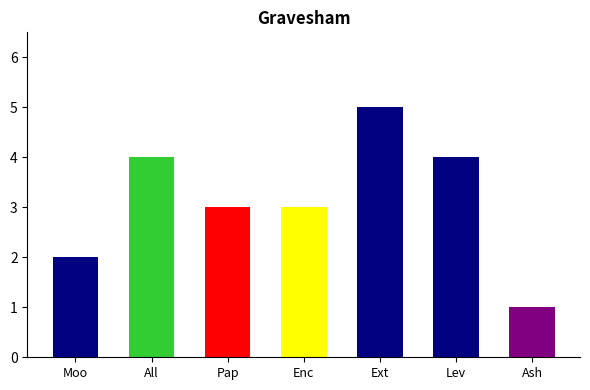

What is the difference between the values at Leviathan and Ashley Bryan?

3